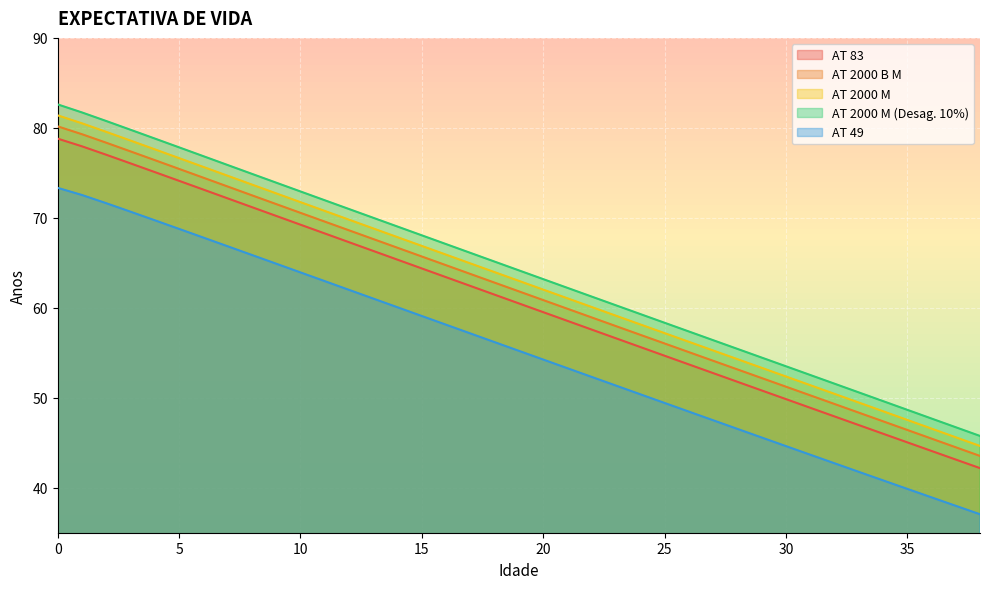

Count the number of data series in this chart.

5